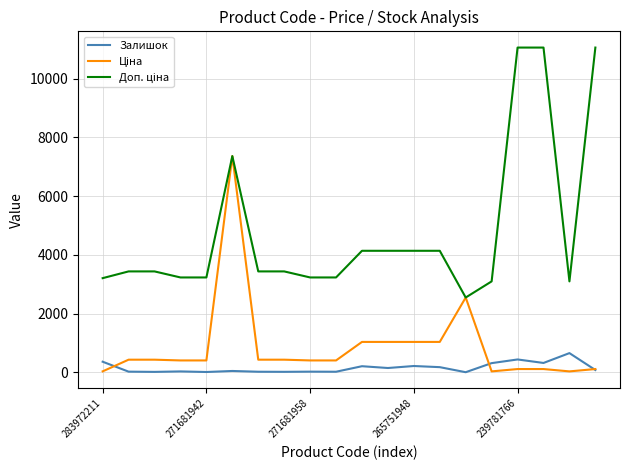

True or false: Ціна and Залишок cross at least once.

True